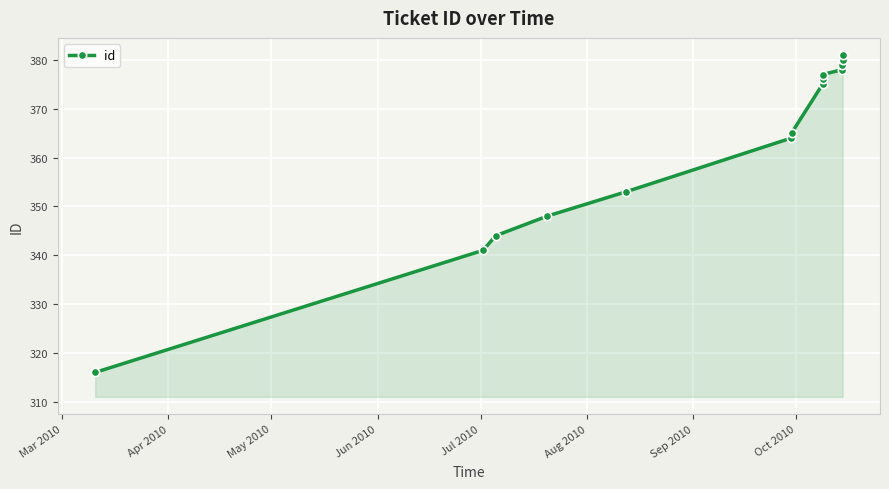

What is the smallest value displayed?

316